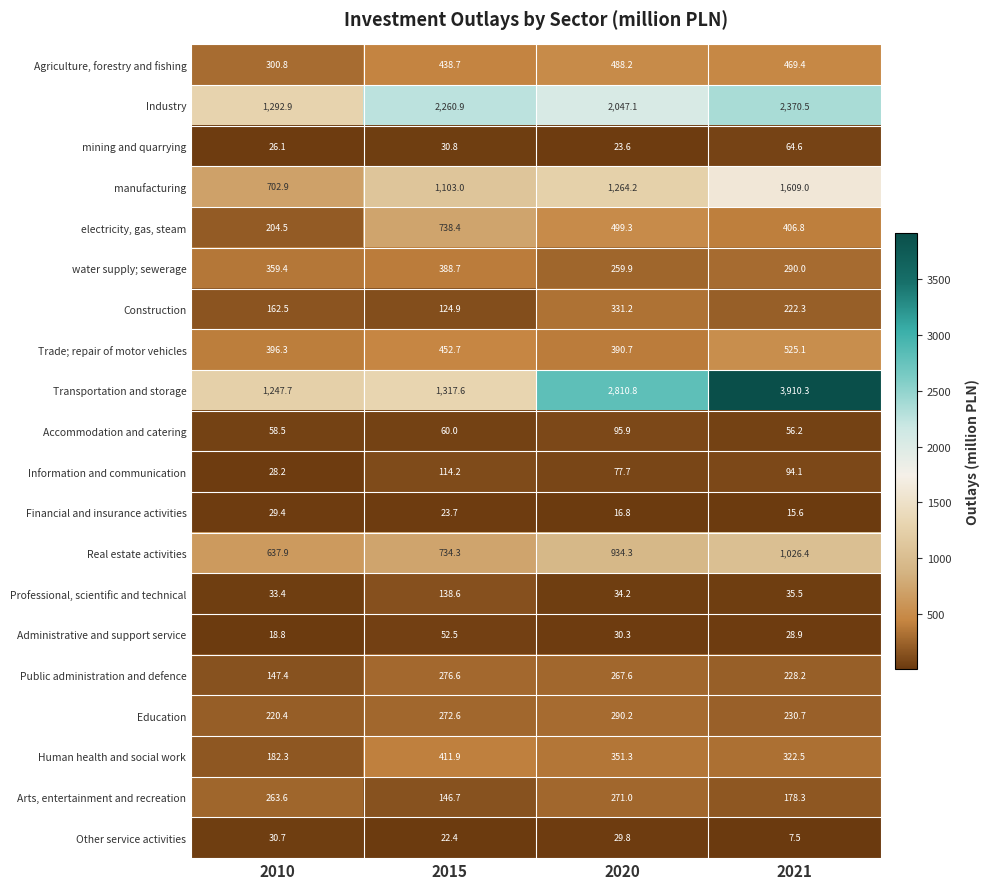

Rank the series at 2021 from highest to lowest value.

Transportation and storage, Industry, manufacturing, Real estate activities, Trade; repair of motor vehicles, Agriculture, forestry and fishing, electricity, gas, steam, Human health and social work, water supply; sewerage, Education, Public administration and defence, Construction, Arts, entertainment and recreation, Information and communication, mining and quarrying, Accommodation and catering, Professional, scientific and technical, Administrative and support service, Financial and insurance activities, Other service activities